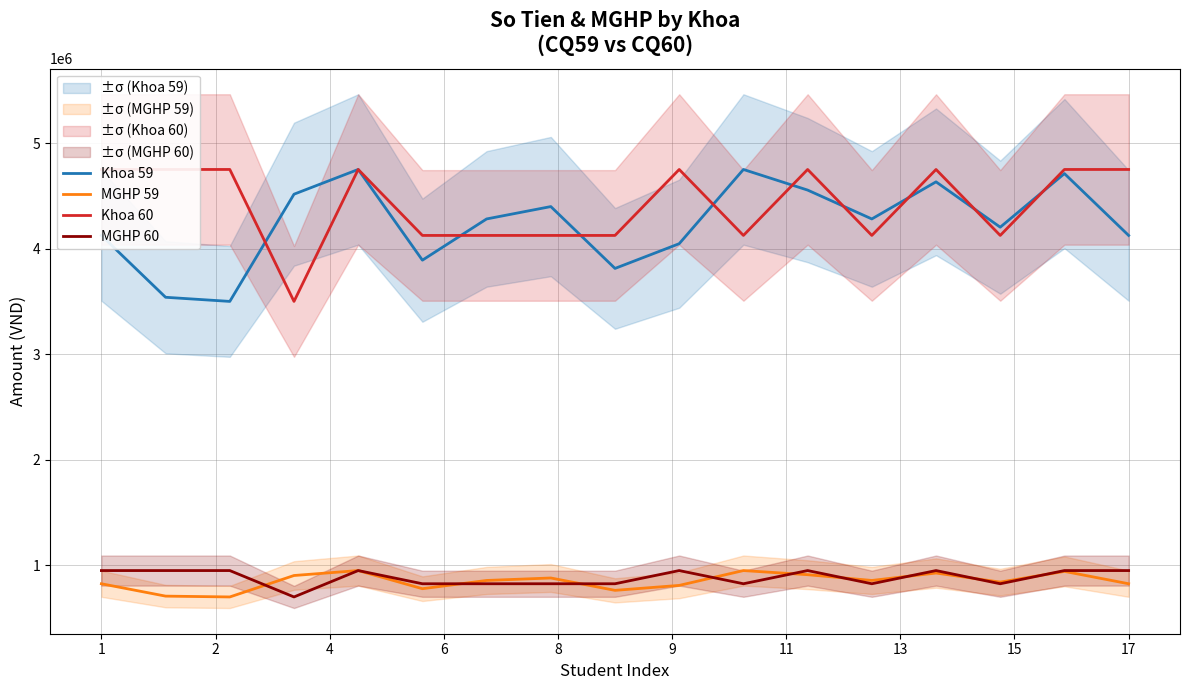

True or false: MGHP 60 and Khoa 59 cross at least once.

False